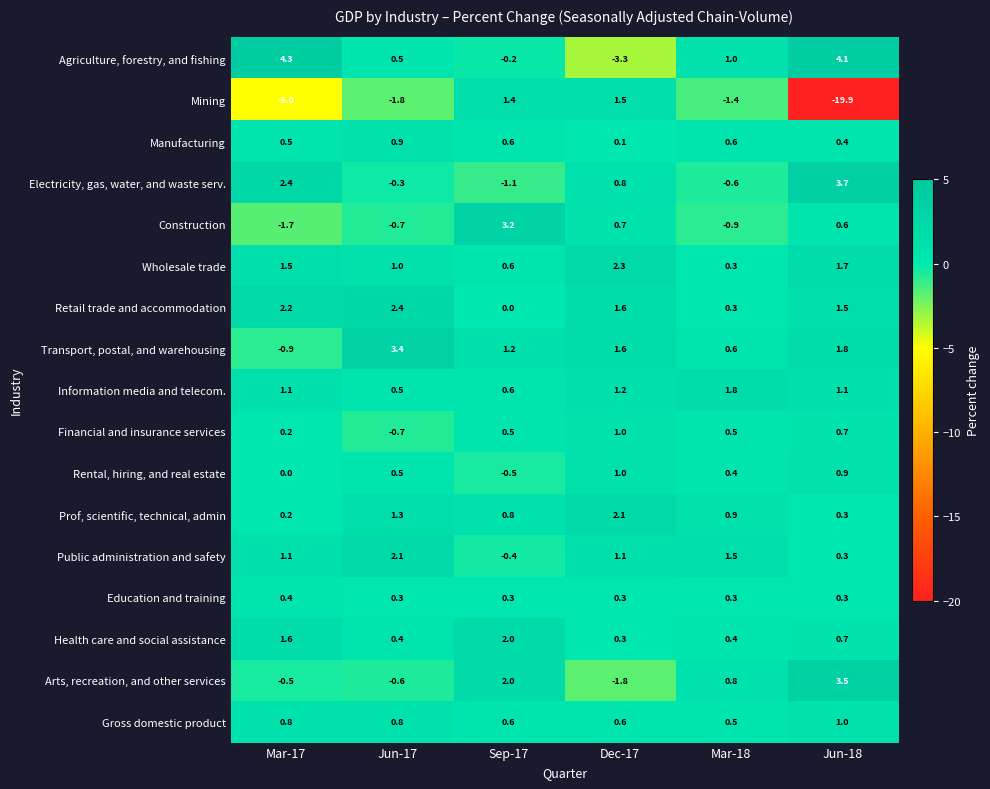

True or false: Arts, recreation, and other services has a value of 0.8 at Mar-18.

True